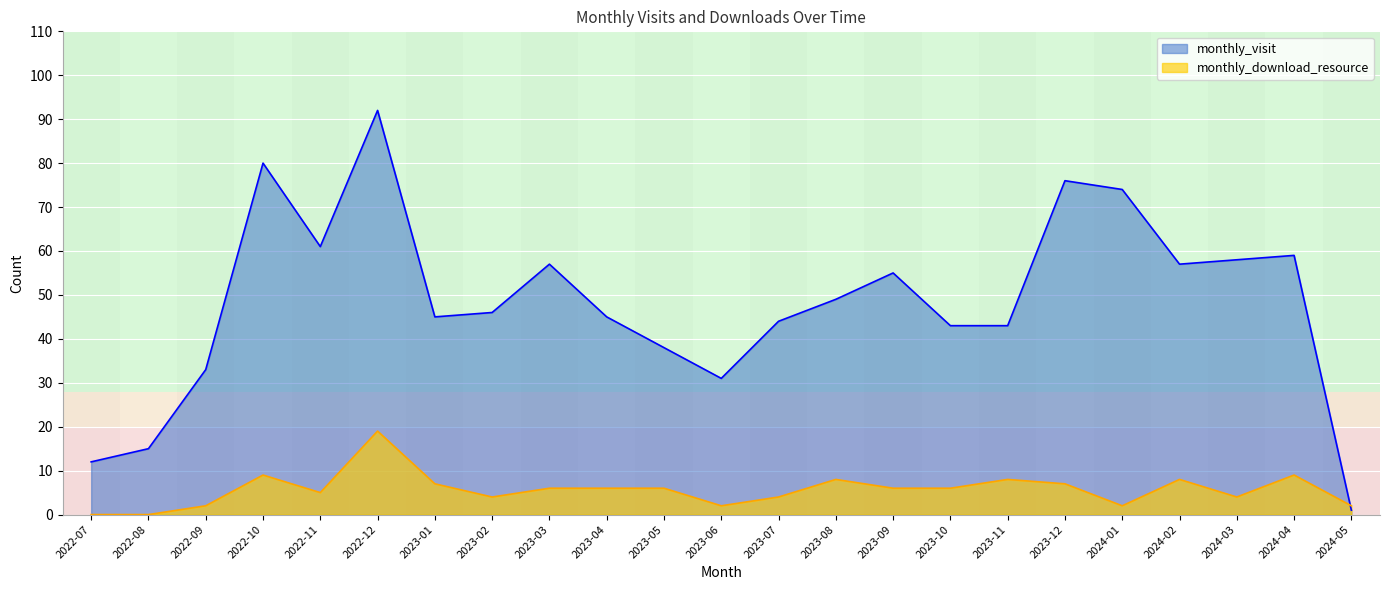

What is the sum of the monthly_visit values at 2023-11 and 2022-08?

58